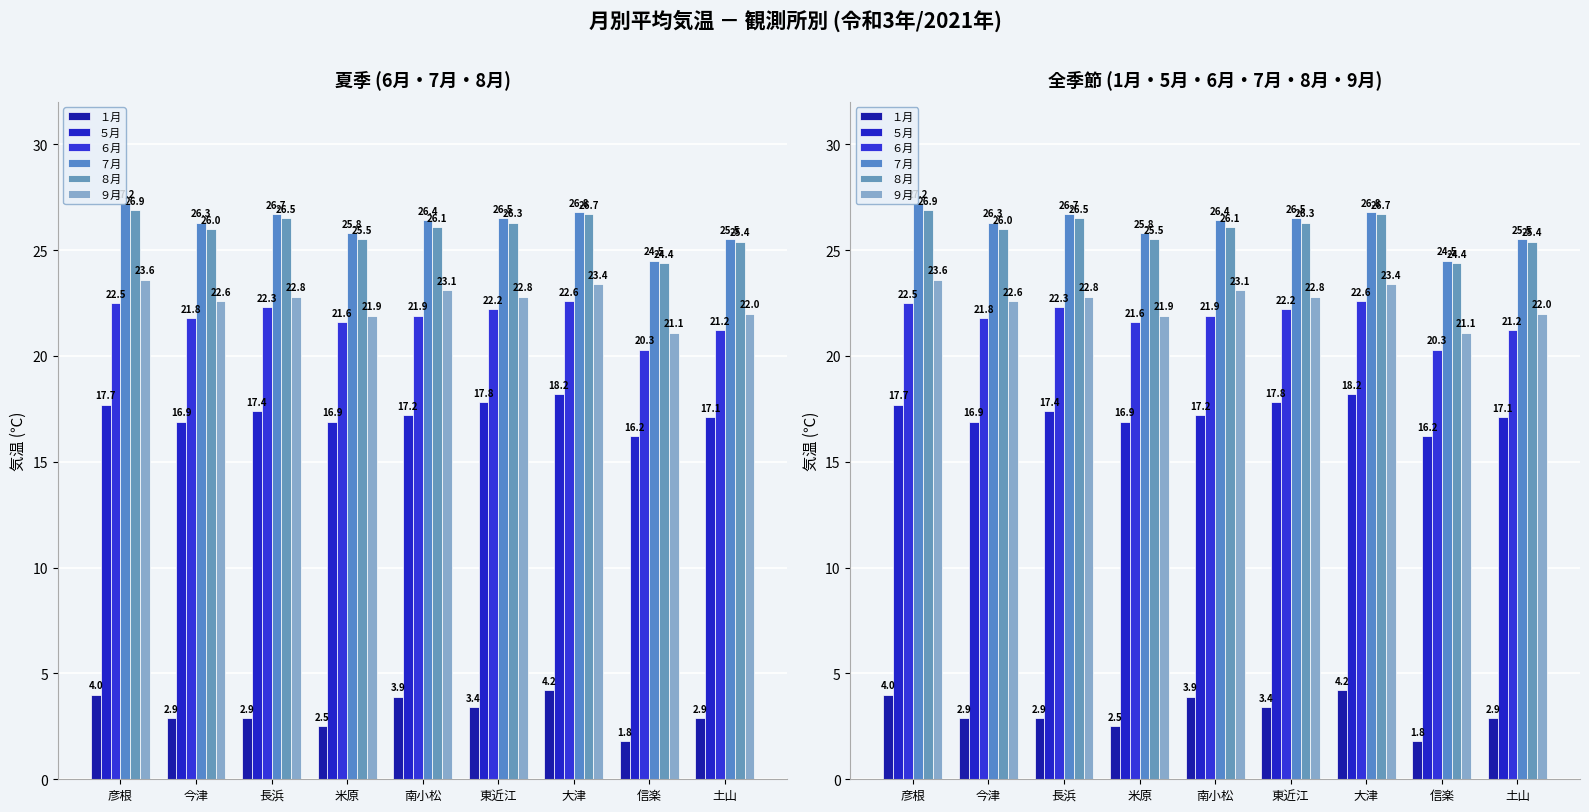

Reading left to right, what are all the values shown in this chart?

１月: 4.0	2.9	2.9	2.5	3.9	3.4	4.2	1.8	2.9
５月: 17.7	16.9	17.4	16.9	17.2	17.8	18.2	16.2	17.1
６月: 22.5	21.8	22.3	21.6	21.9	22.2	22.6	20.3	21.2
７月: 27.2	26.3	26.7	25.8	26.4	26.5	26.8	24.5	25.5
８月: 26.9	26.0	26.5	25.5	26.1	26.3	26.7	24.4	25.4
９月: 23.6	22.6	22.8	21.9	23.1	22.8	23.4	21.1	22.0